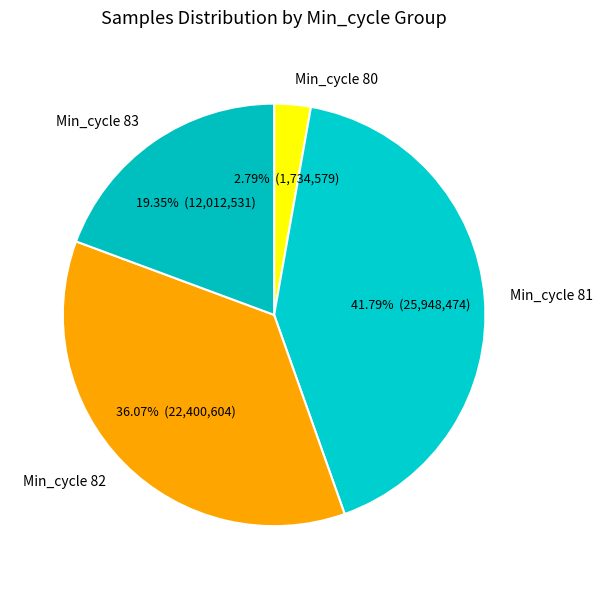

Count the number of slices in the pie.

4